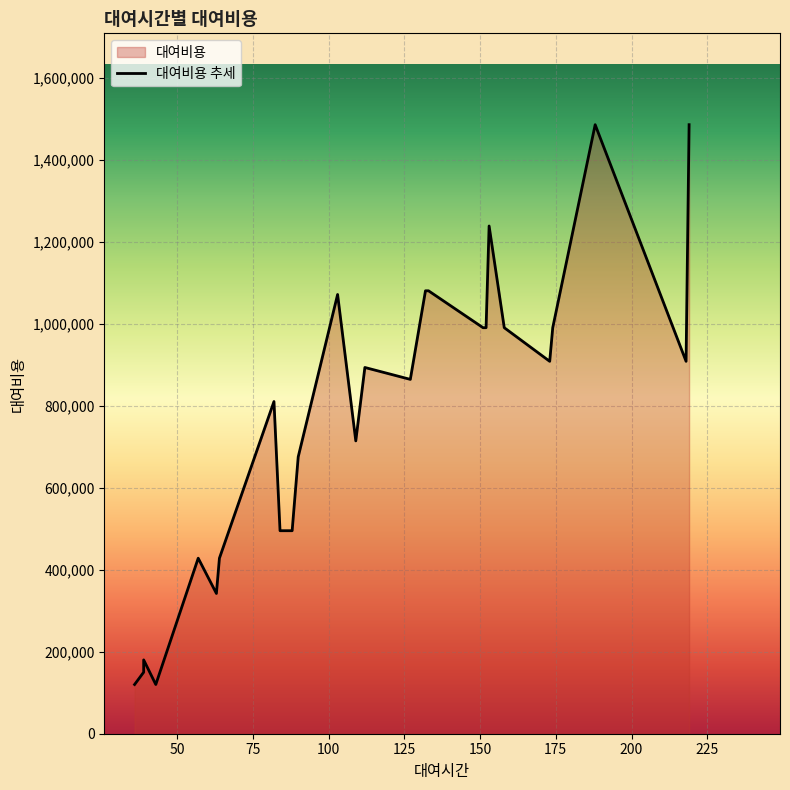

Reading left to right, what are all the values shown in this chart?

84=495000	103=1071000	109=714000	158=990000	57=428000	152=990000	82=810000	43=120000	63=342000	173=908000	151=990000	88=495000	133=1080000	39=150000	39=180000	36=120000	219=1485000	174=990000	218=908000	90=675000	132=1080000	188=1485000	127=864000	85=495000	153=1238000	112=893000	64=428000